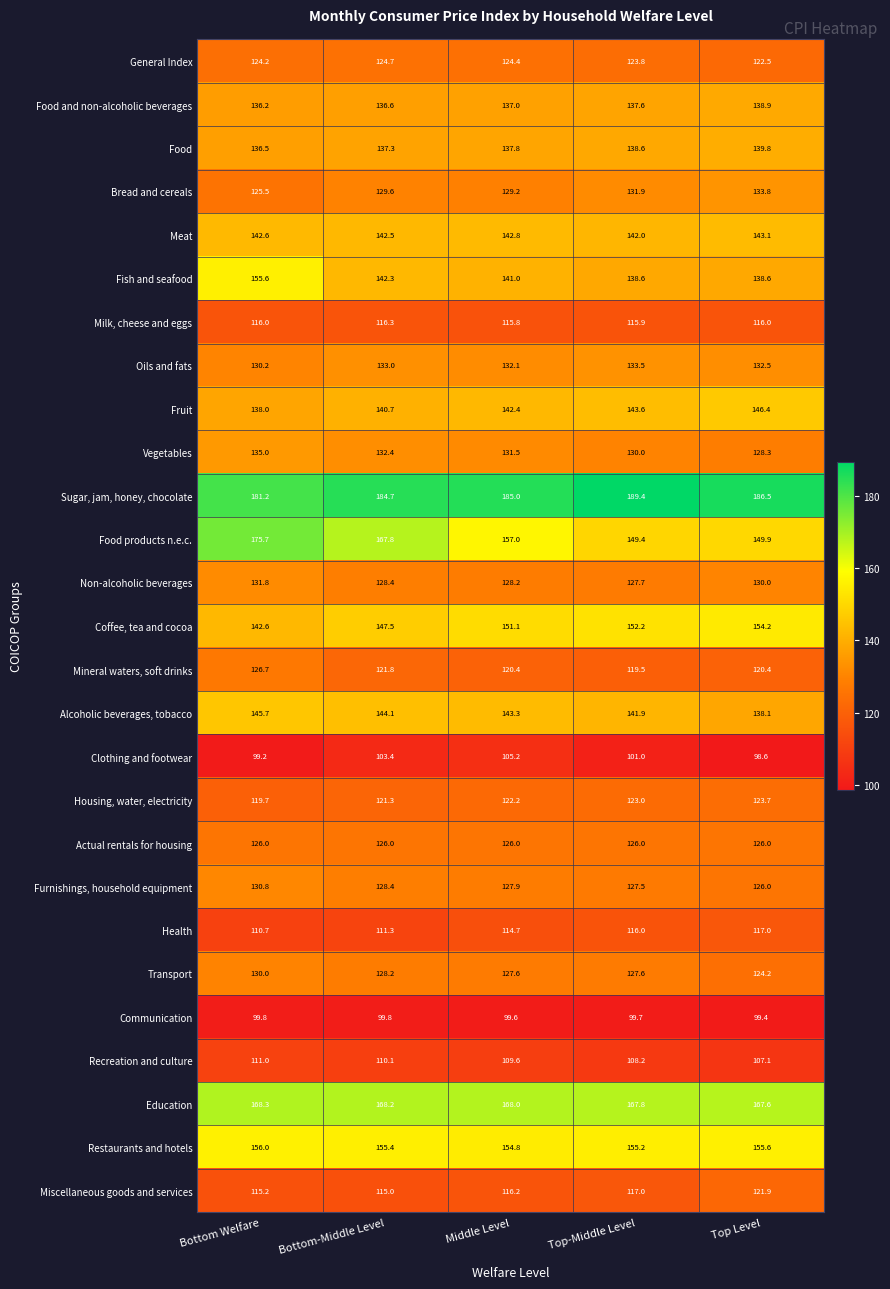

What is the difference between the highest and lowest values at Top Level?

87.9